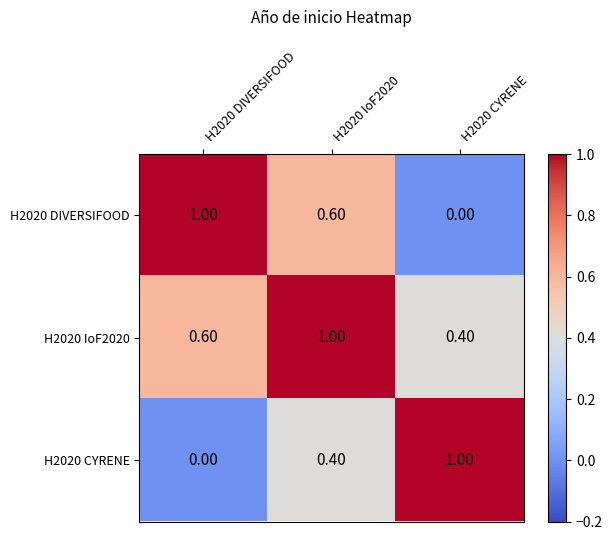

At H2020 IoF2020, list the series in order from largest to smallest.

H2020 IoF2020, H2020 DIVERSIFOOD, H2020 CYRENE